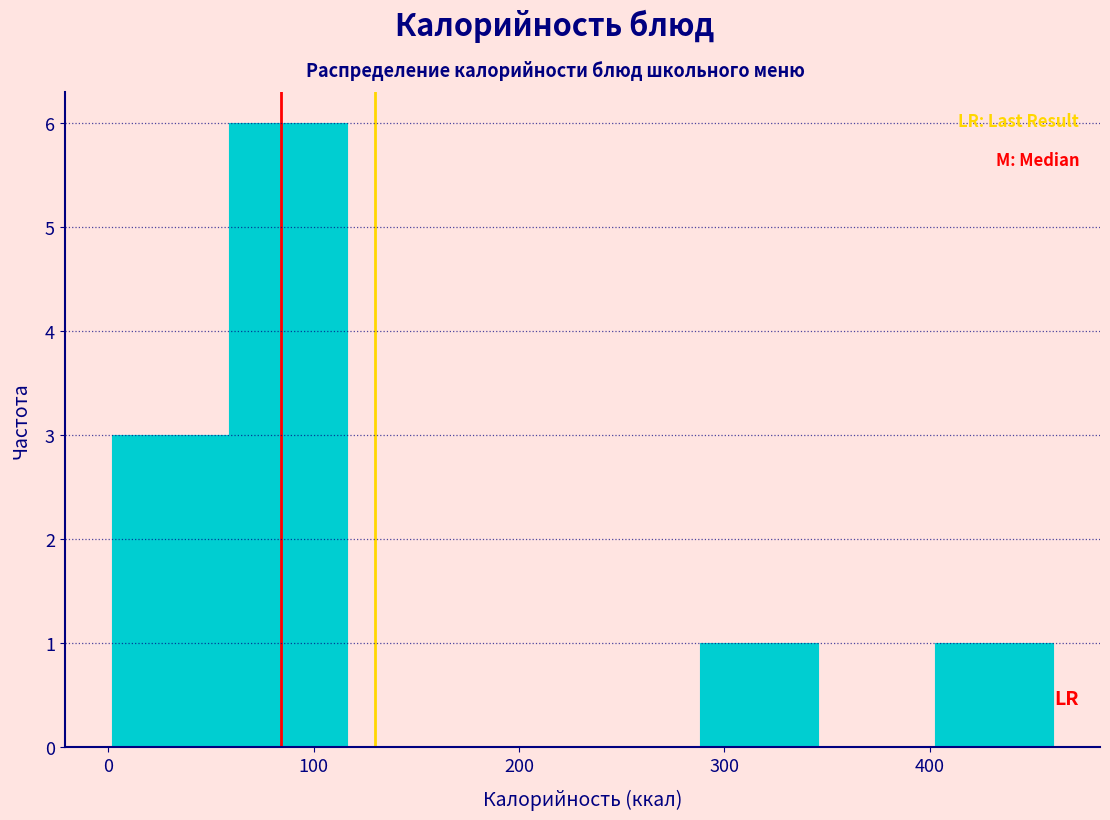

Reading left to right, list every bar in this chart as the range it spans on the x-axis followed by its height. Neither the bar edges nor the heights are printed on the chart, so give them approximately, as read against the axes.

0 to 60: 3
60 to 120: 6
120 to 170: 0
170 to 230: 0
230 to 290: 0
290 to 350: 1
350 to 400: 0
400 to 460: 1